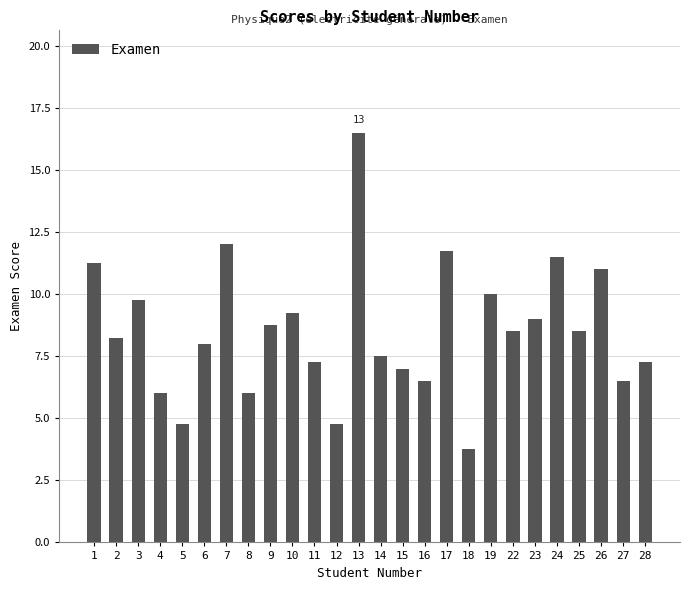

True or false: the data shows 3.2 at 22.

False